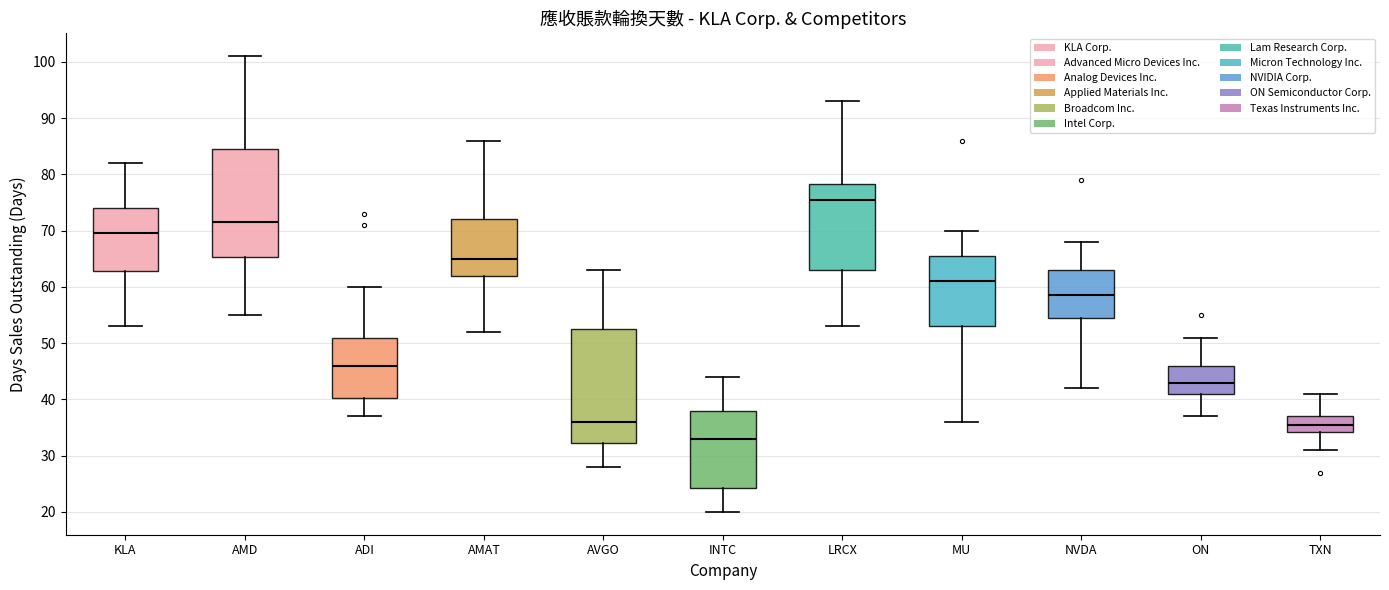

Reading left to right, read every box against the y-axis: the position of its median line, the range the box covers, and the ends of its whiskers. The values are not printed on the chart, so give them approximately, as read against the axis.

KLA: median 70, box 63 to 74, whiskers 53 to 82
AMD: median 72, box 65 to 85, whiskers 55 to 101
ADI: median 46, box 40 to 51, whiskers 37 to 60
AMAT: median 65, box 62 to 72, whiskers 52 to 86
AVGO: median 36, box 32 to 53, whiskers 28 to 63
INTC: median 33, box 24 to 38, whiskers 20 to 44
LRCX: median 76, box 63 to 78, whiskers 53 to 93
MU: median 61, box 53 to 66, whiskers 36 to 70
NVDA: median 59, box 55 to 63, whiskers 42 to 68
ON: median 43, box 41 to 46, whiskers 37 to 51
TXN: median 36, box 34 to 37, whiskers 31 to 41